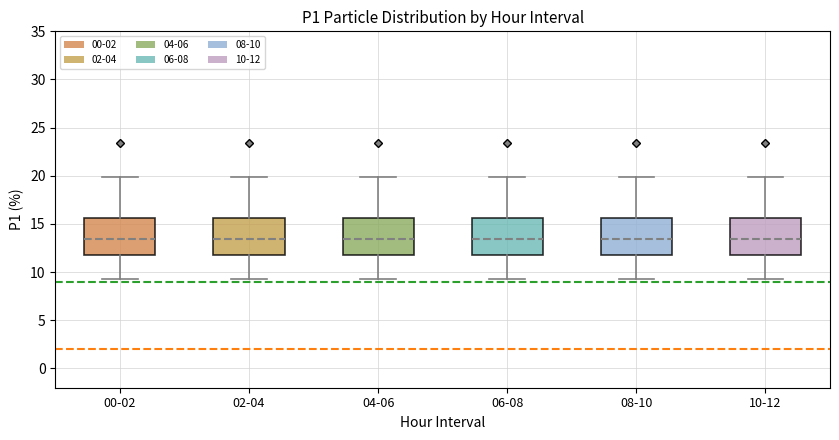

Where does the lower whisker of the box for 08-10 end on the y-axis? The values are not printed on the chart, so give them approximately, as read against the axis.

9.5